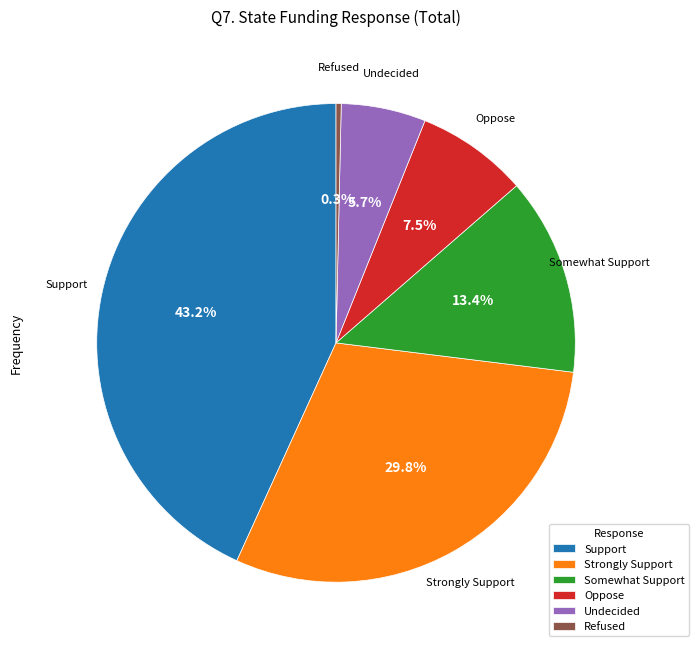

Combined, what portion of the pie is Refused and Somewhat Support?

13.7%